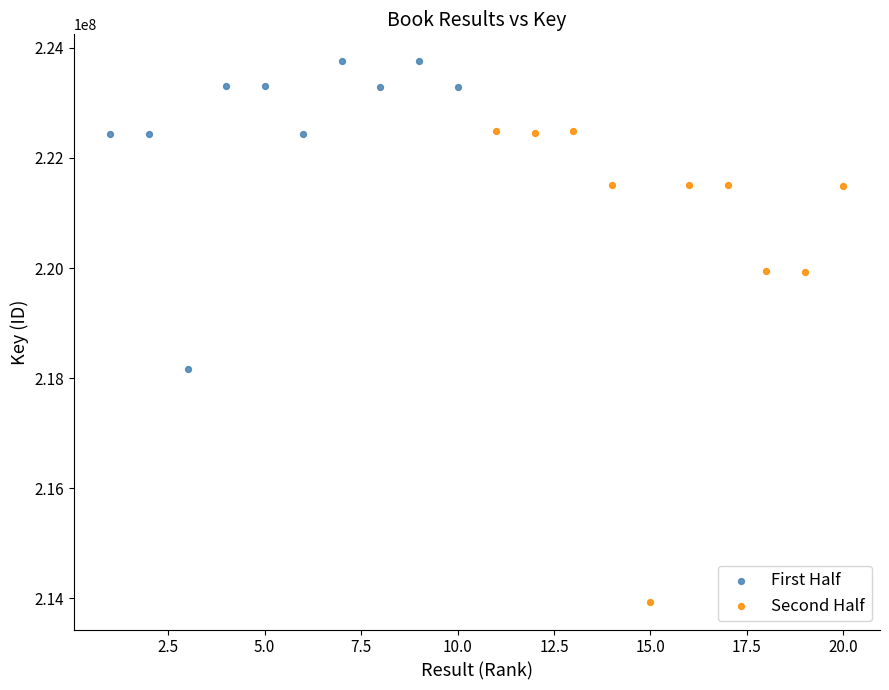

Which series reaches the maximum Y coordinate?

First Half